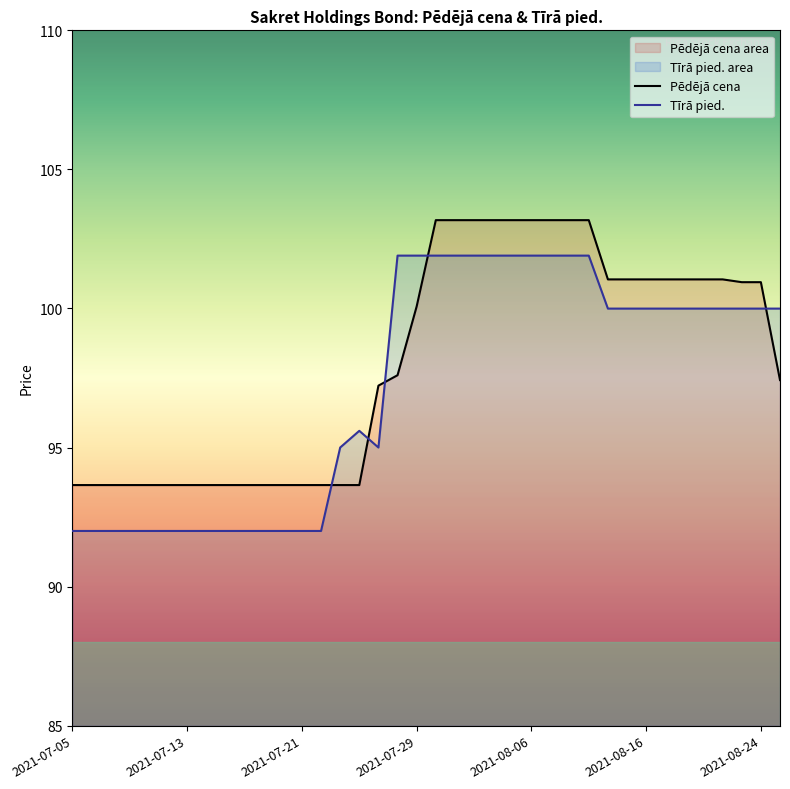

Which series has the widest spread of values?

Tīrā pied.